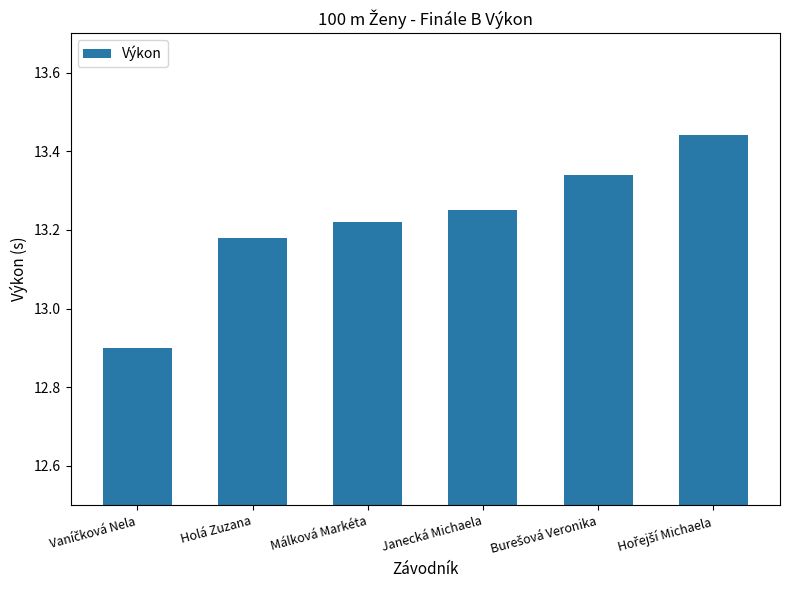

Approximately how many times larger is the value at Málková Markéta compared to Janecká Michaela?

1.0